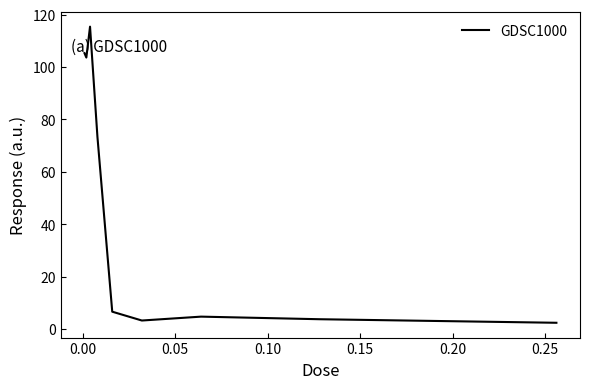

What is the greatest value displayed?

115.4